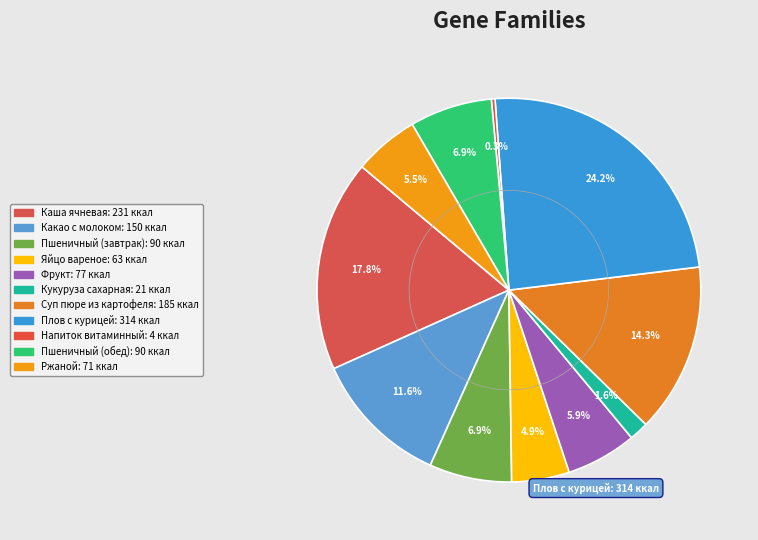

Is it true that Кукуруза сахарная is 2% of the pie?

True